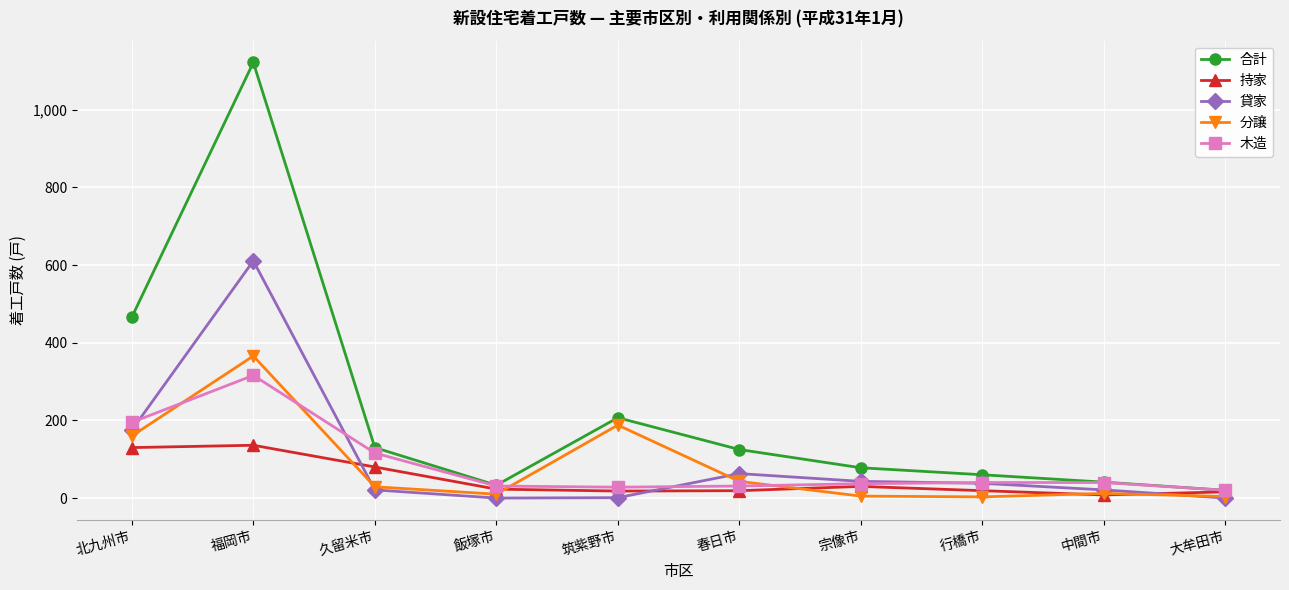

What is the sum of the 合計 values at 飯塚市 and 筑紫野市?

240